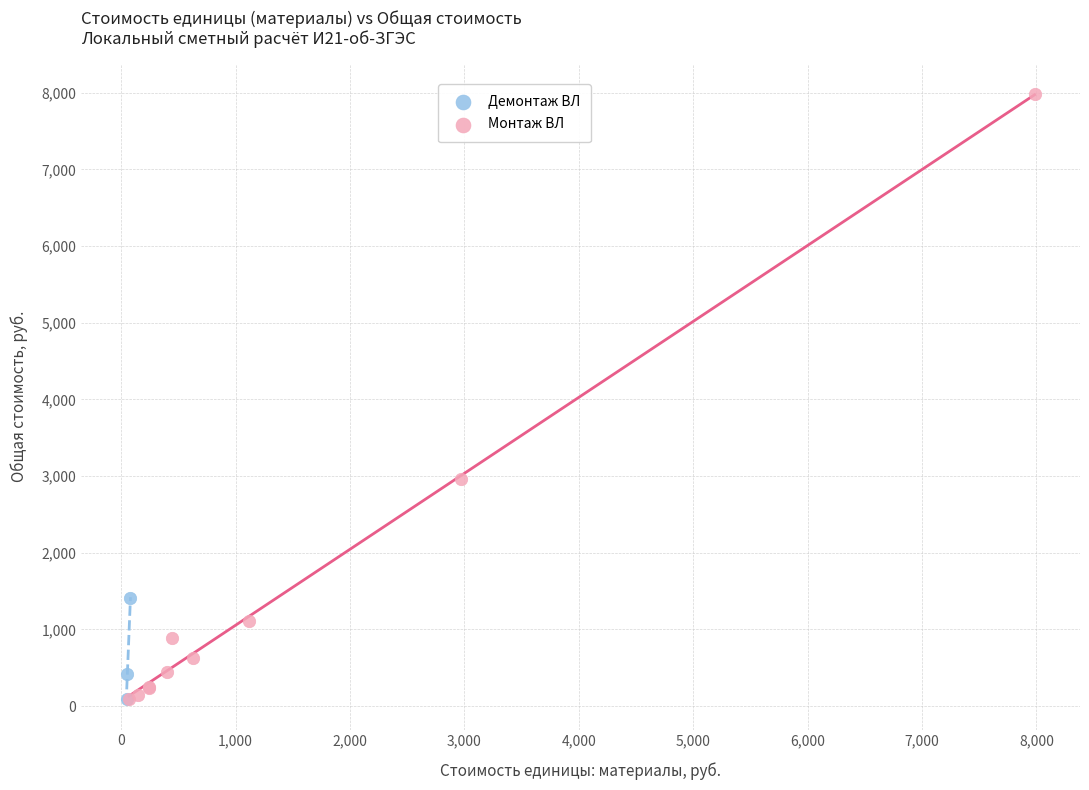

What are all the series names shown in the legend?

Демонтаж ВЛ, Монтаж ВЛ